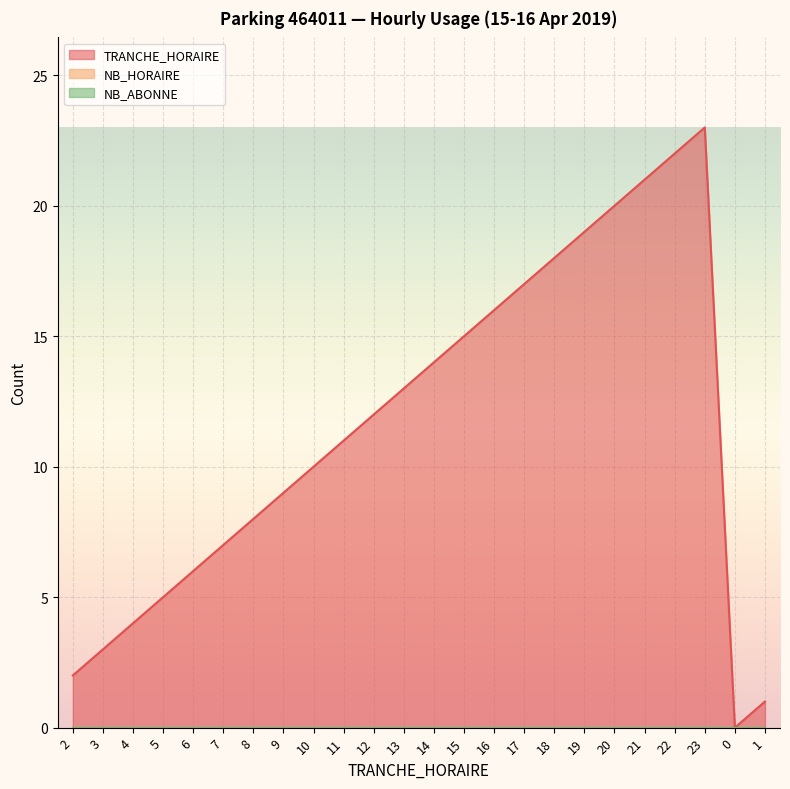

What position from the left is 4?

3